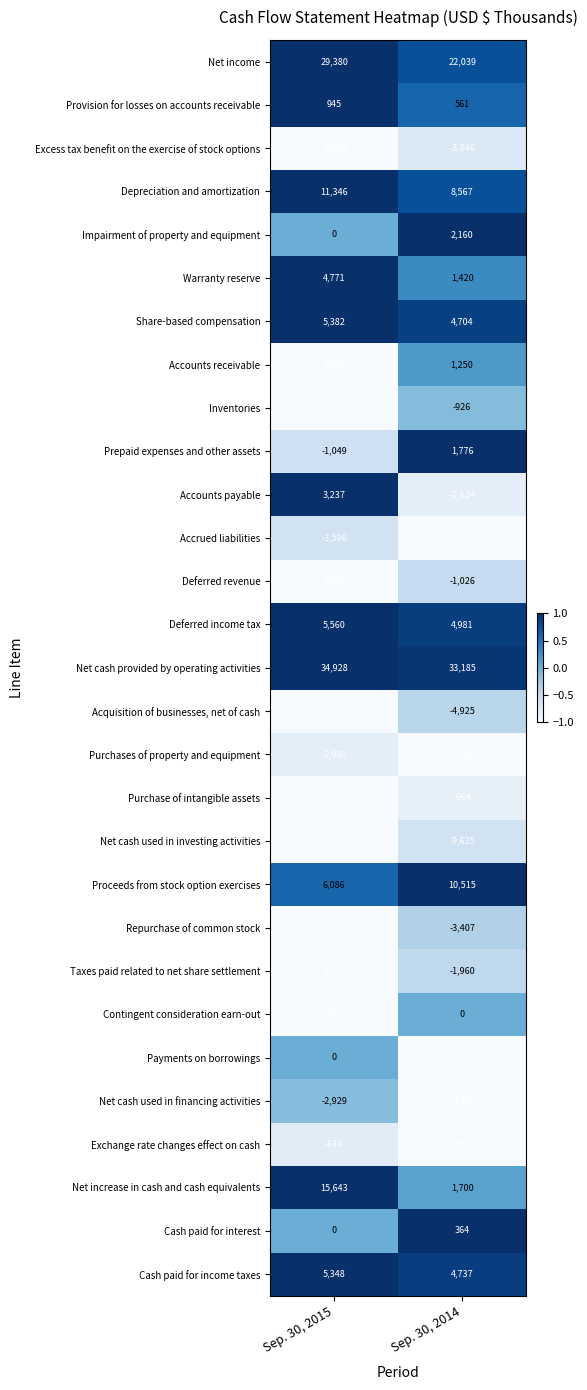

Which category has the highest value in the Net increase in cash and cash equivalents series?

Sep. 30, 2015